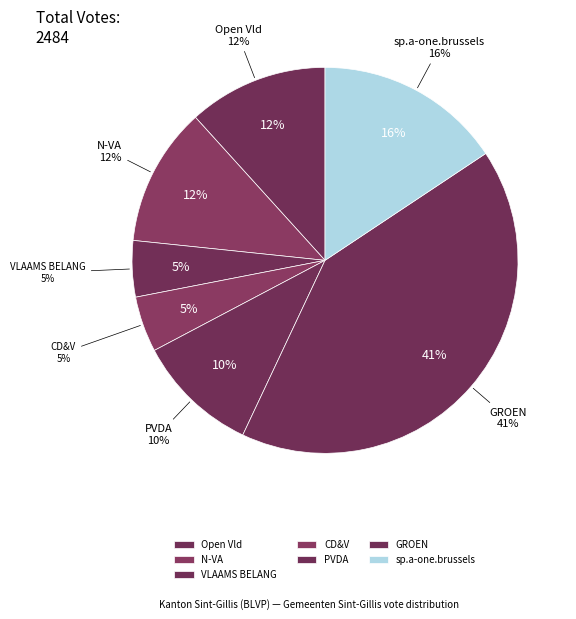

True or false: PVDA accounts for 10% of the total.

True